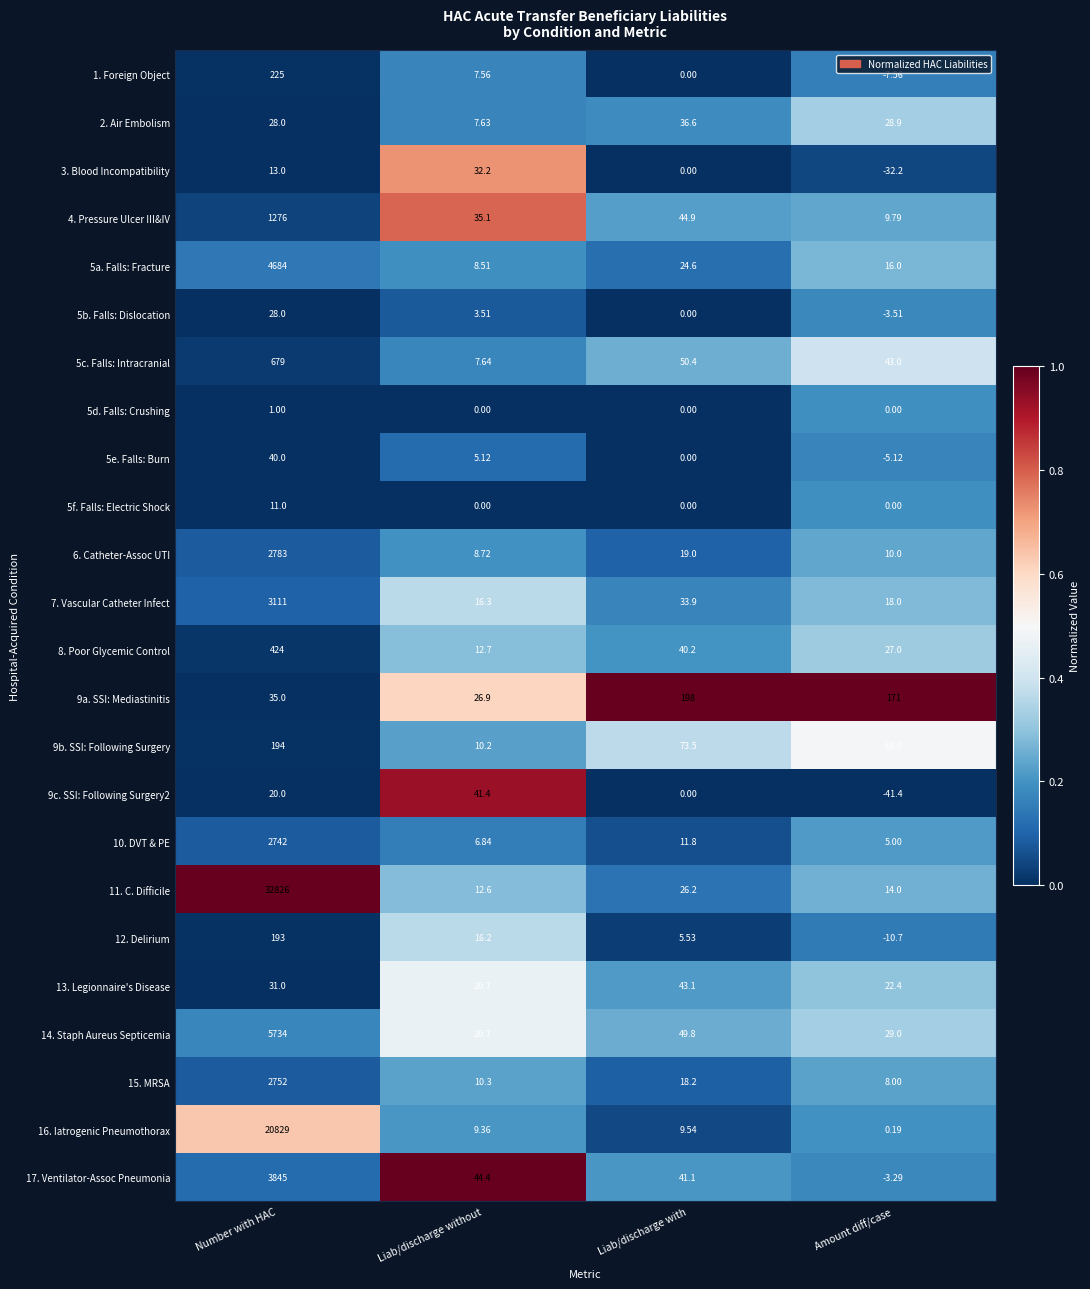

Which series has the largest total across all categories?

11. C. Difficile